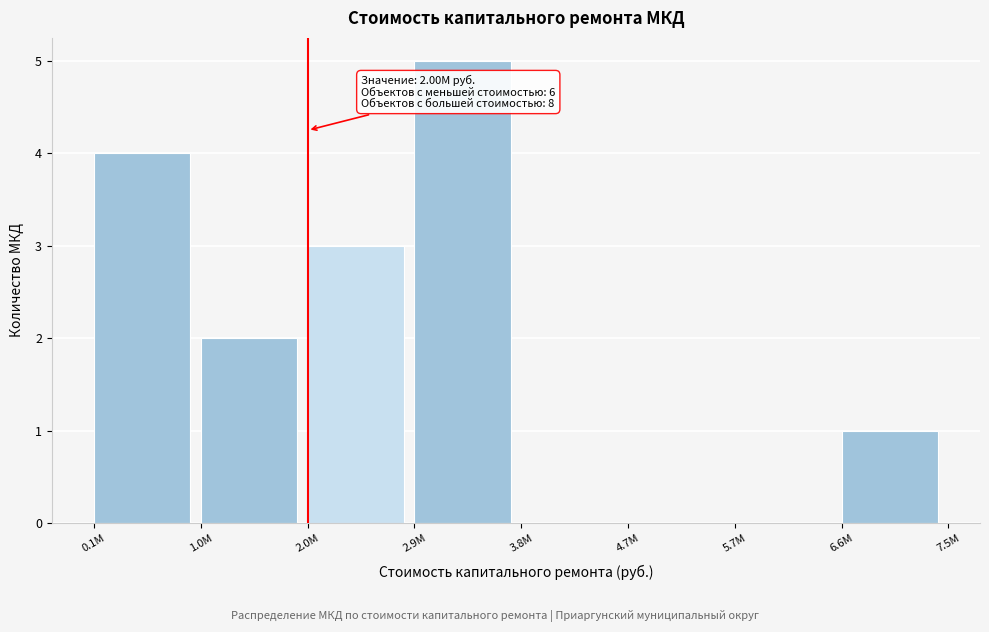

Reading right to left, list all the values displayed in this chart.

6.6M=1	5.7M=0	4.7M=0	3.8M=0	2.9M=5	2.0M=3	1.0M=2	0.1M=4